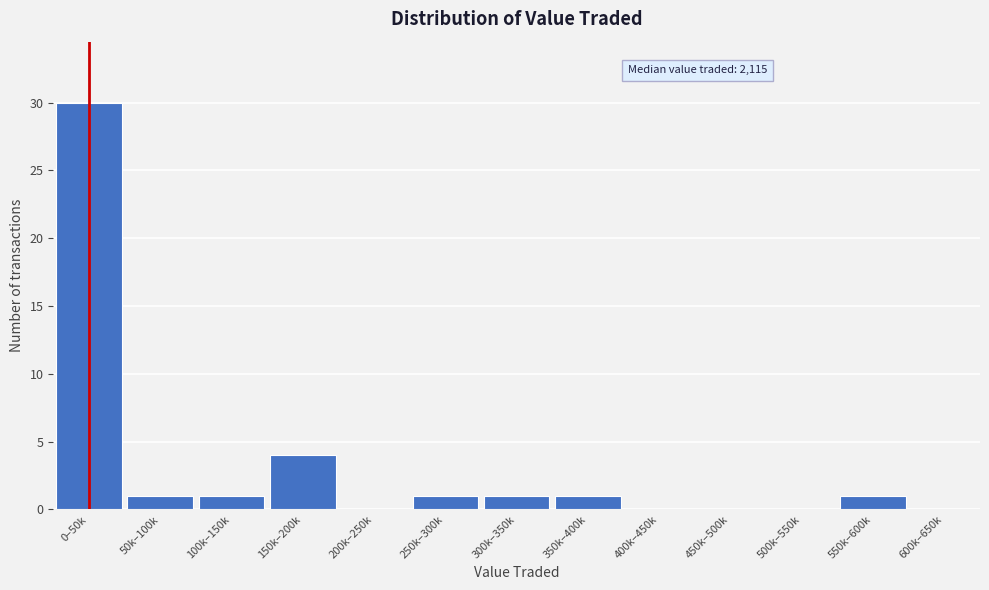

Reading left to right, list all the values displayed in this chart.

0–50k=30	50k–100k=1	100k–150k=1	150k–200k=4	200k–250k=0	250k–300k=1	300k–350k=1	350k–400k=1	400k–450k=0	450k–500k=0	500k–550k=0	550k–600k=1	600k–650k=0